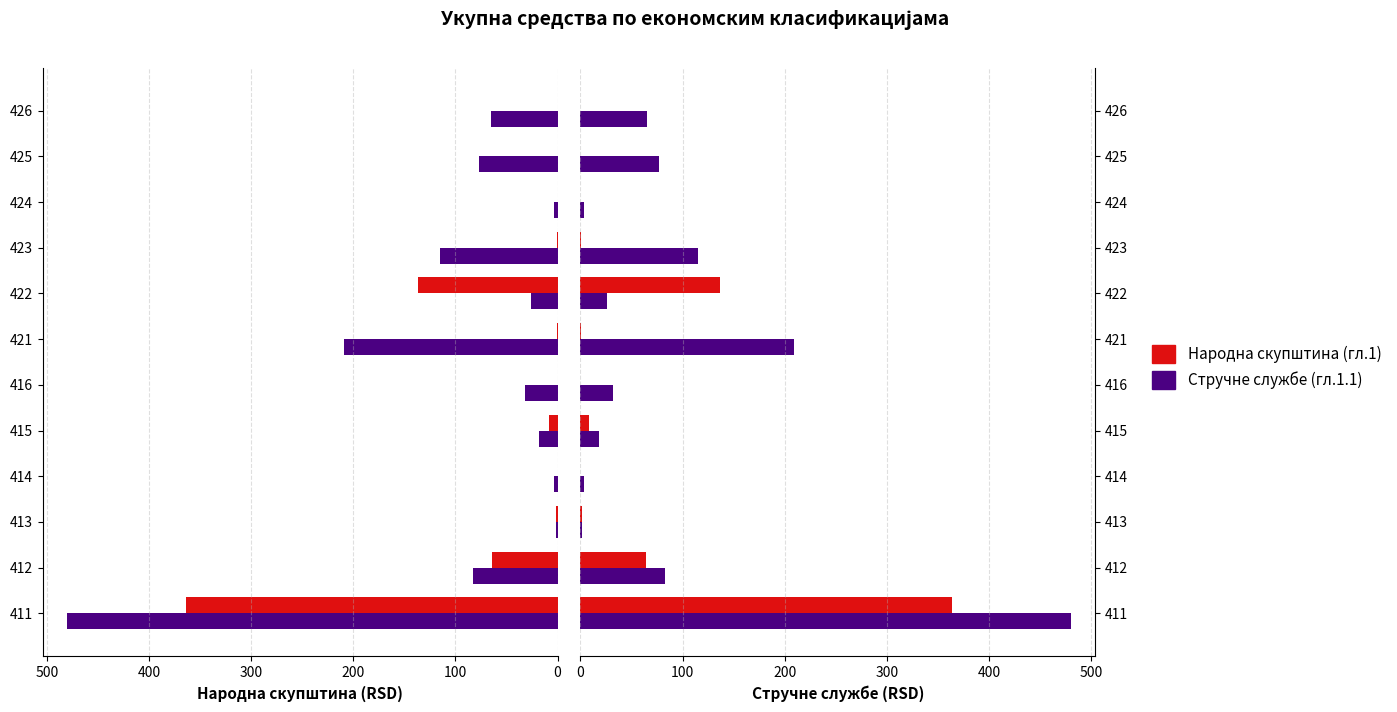

What is the value of the Народна скупштина (гл.1) bar at the 3rd from the left?

2.0